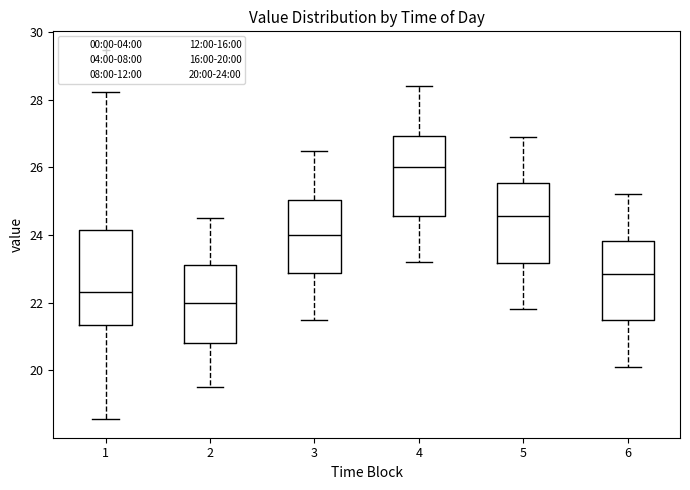

Where is the upper edge of the box at x = 6 on the y-axis? The values are not printed on the chart, so give them approximately, as read against the axis.

23.8